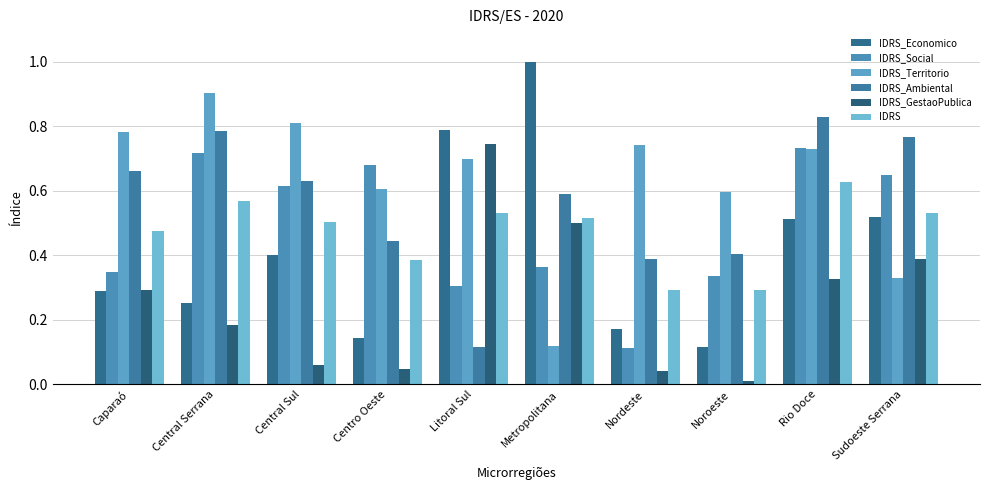

At how many categories does at least one series exceed 0?

10